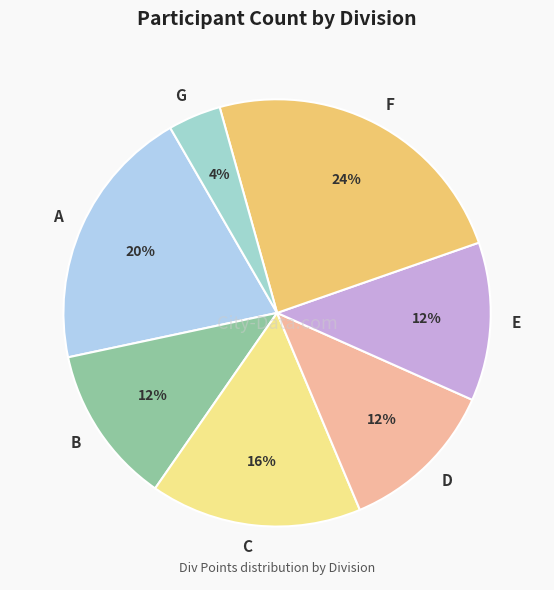

To the nearest percent, what percentage of the pie is C?

16%